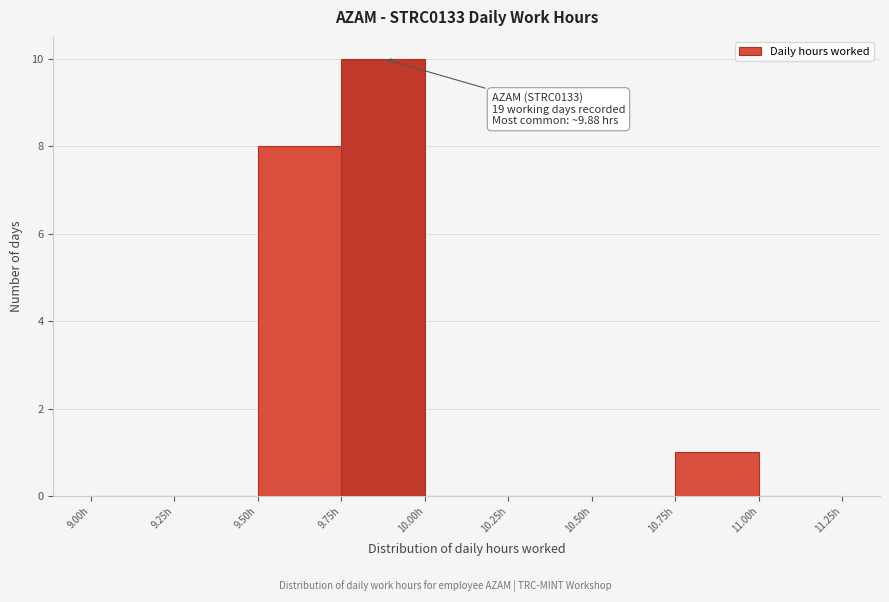

Over which range of the x-axis is the bar tallest?

9.75 to 10.00